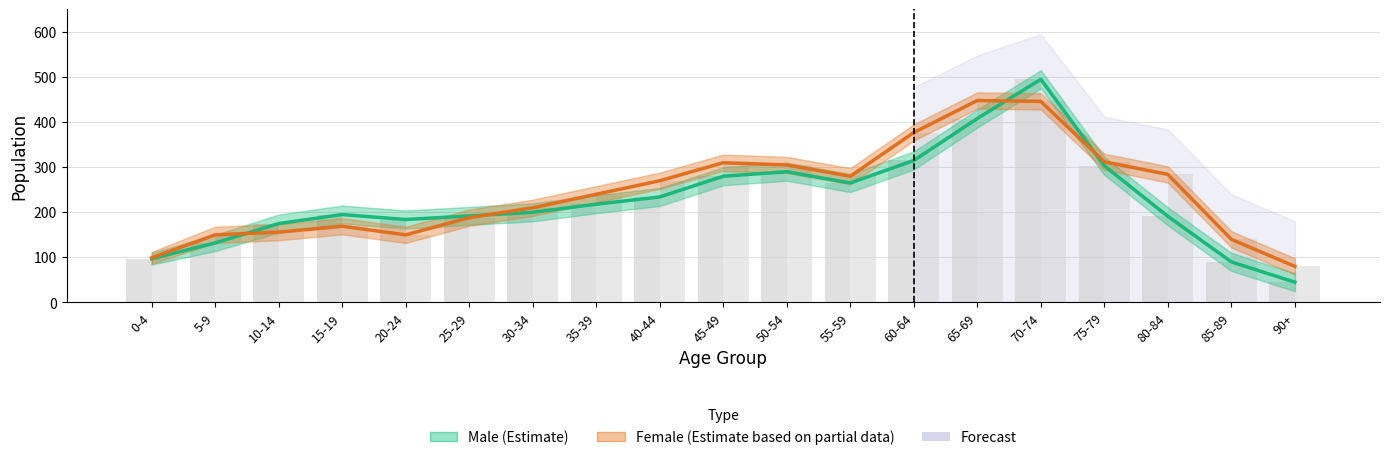

What is the value of the Male (Estimate) bar at the 4th from the left?

195